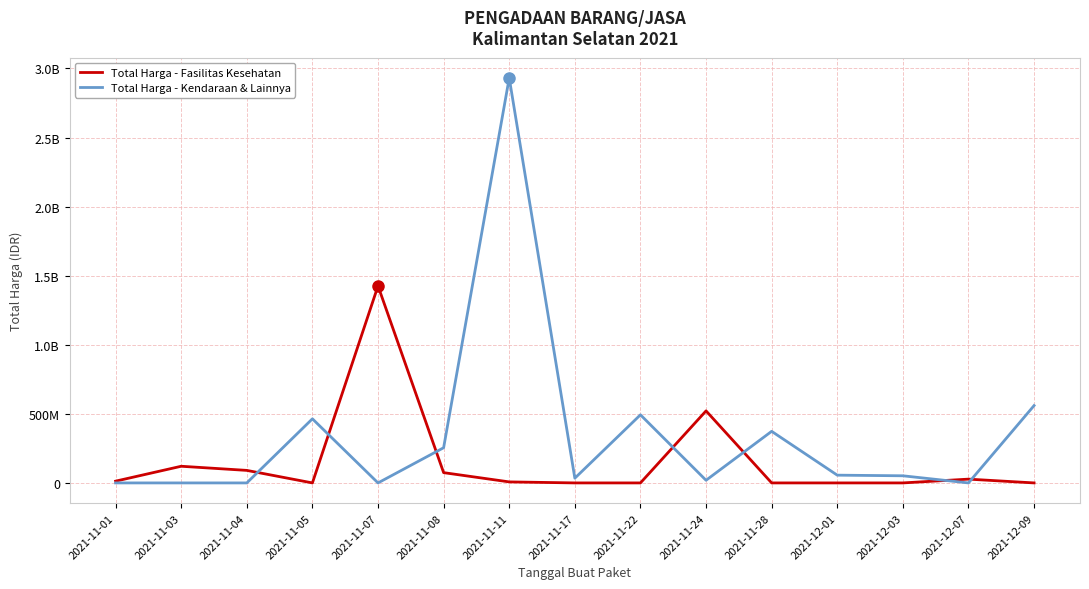

What is the value of the Total Harga - Kendaraan & Lainnya point at the 15th from the left?

559971000